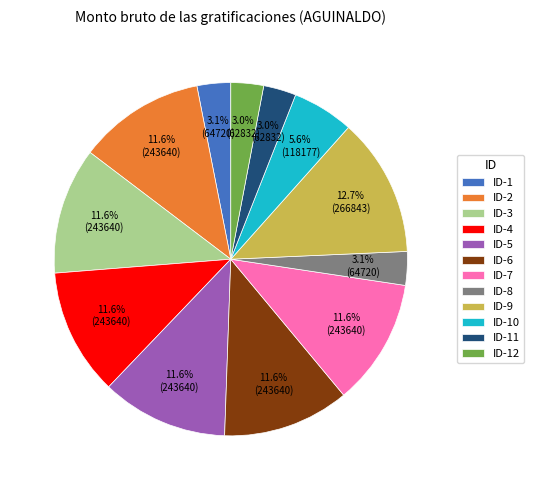

Which slice is the largest?

ID-9